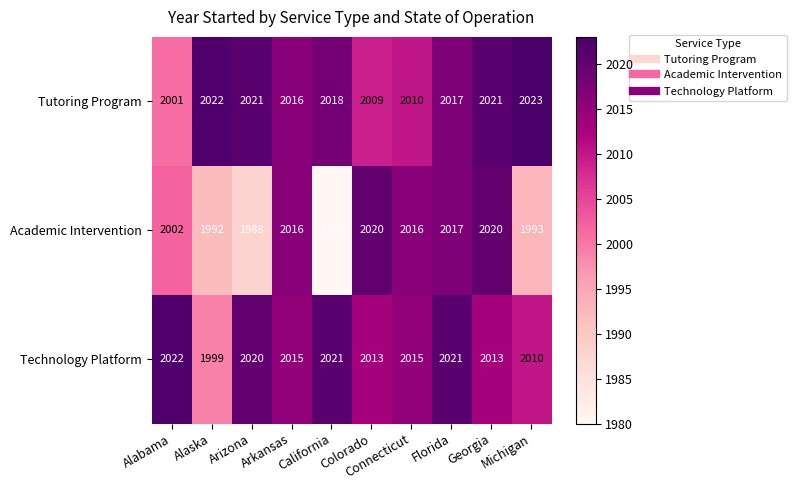

Count the number of data series in this chart.

3